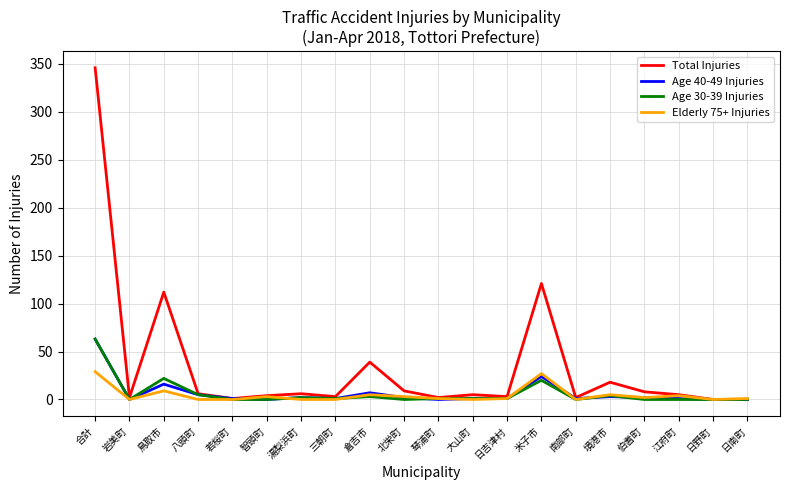

Is the value of Age 40-49 Injuries at 合計 greater than the value of Age 30-39 Injuries at 八頭町?

Yes